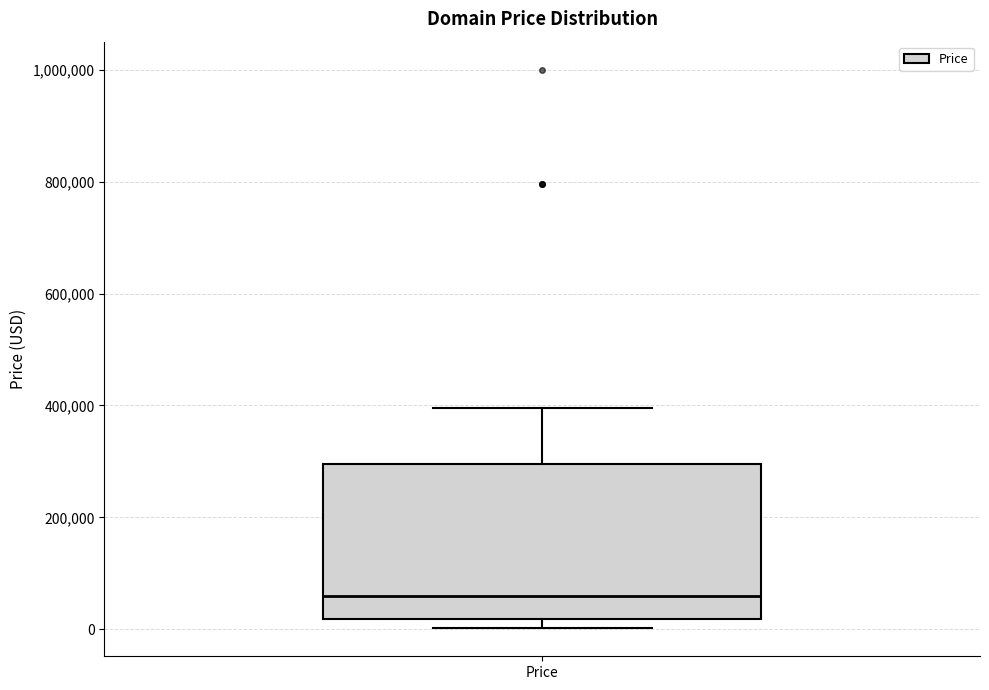

Where does the upper whisker of the box for Price end on the y-axis? The values are not printed on the chart, so give them approximately, as read against the axis.

400000